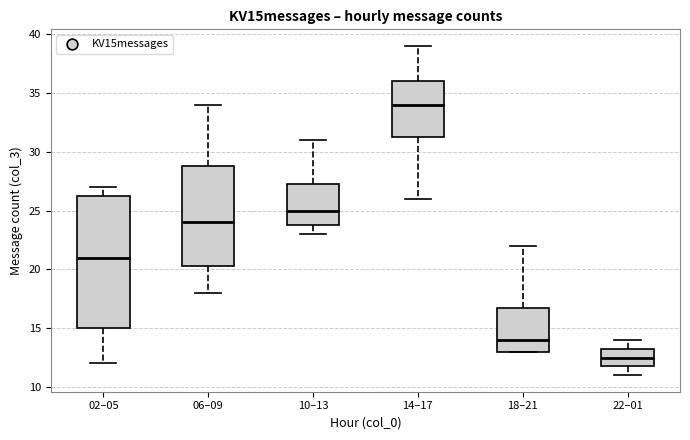

Reading left to right, read every box against the y-axis: the position of its median line, the range the box covers, and the ends of its whiskers. The values are not printed on the chart, so give them approximately, as read against the axis.

02–05: median 21.0, box 15.0 to 26.5, whiskers 12.0 to 27.0
06–09: median 24.0, box 20.5 to 29.0, whiskers 18.0 to 34.0
10–13: median 25.0, box 24.0 to 27.5, whiskers 23.0 to 31.0
14–17: median 34.0, box 31.5 to 36.0, whiskers 26.0 to 39.0
18–21: median 14.0, box 13.0 to 17.0, whiskers 13.0 to 22.0
22–01: median 12.5, box 12.0 to 13.5, whiskers 11.0 to 14.0